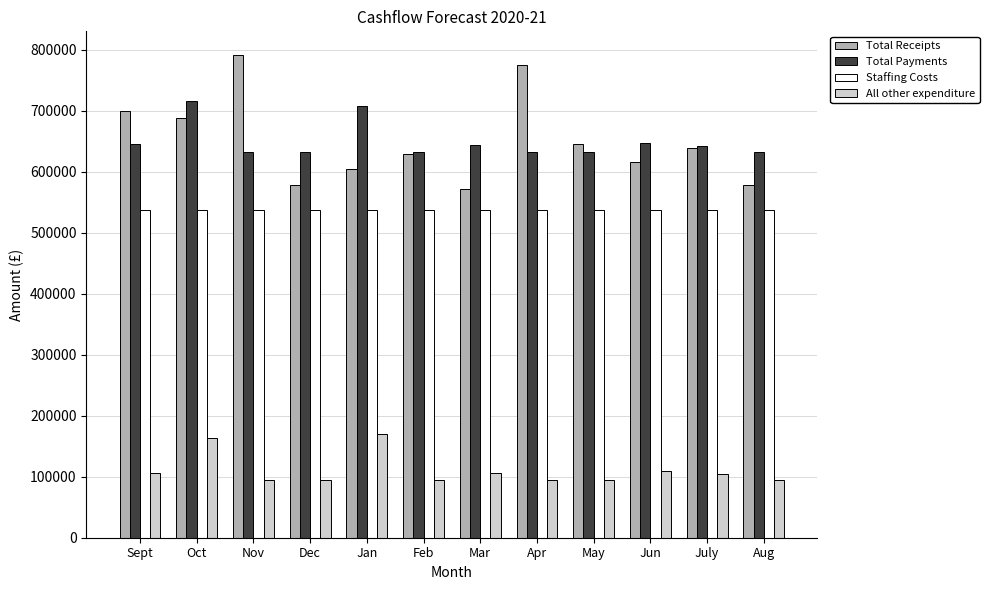

Which series has the widest spread of values?

Total Receipts